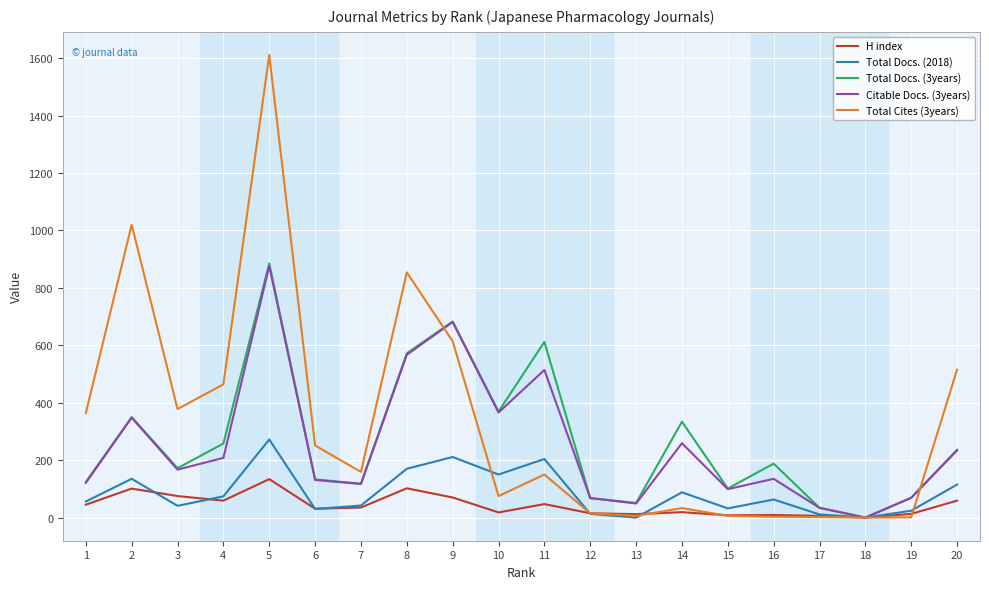

Which series has the largest total across all categories?

Total Cites (3years)